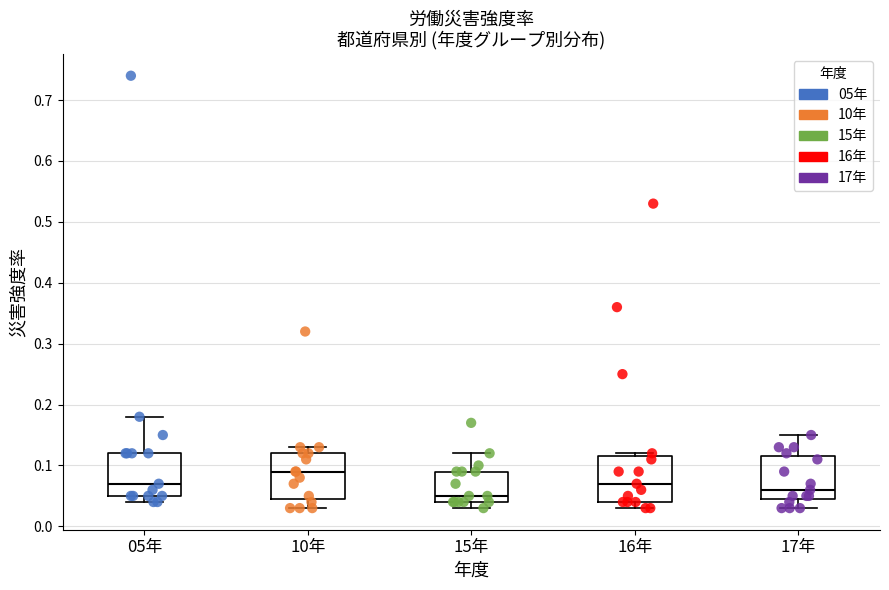

Where is the upper edge of the box for 10年 on the y-axis? The values are not printed on the chart, so give them approximately, as read against the axis.

0.12